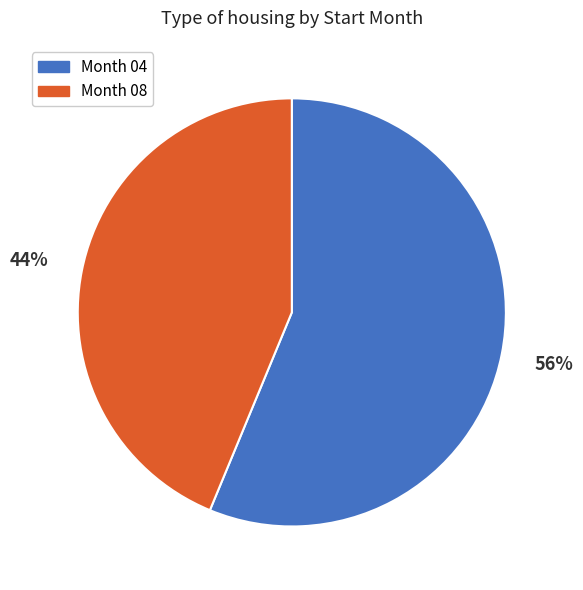

Is it true that Month 04 is 48% of the pie?

False